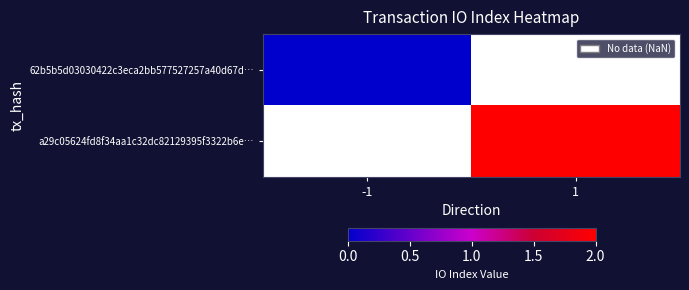

True or false: a29c05624fd8f34aa1c32dc82129395f3322b6e… has a value of 2.0 at 1.

True